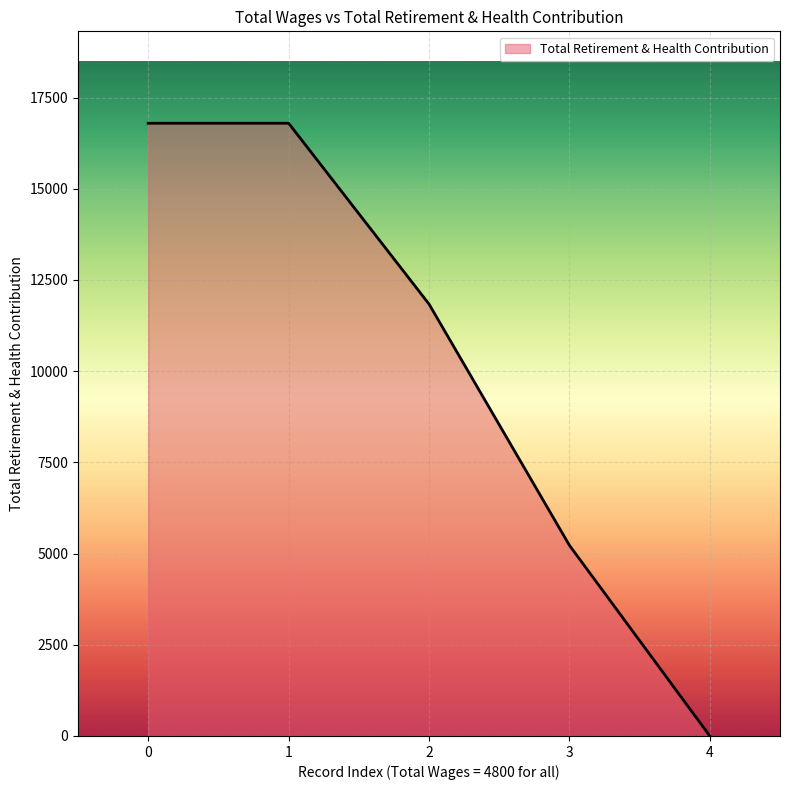

What is the maximum value shown in the chart?

16796